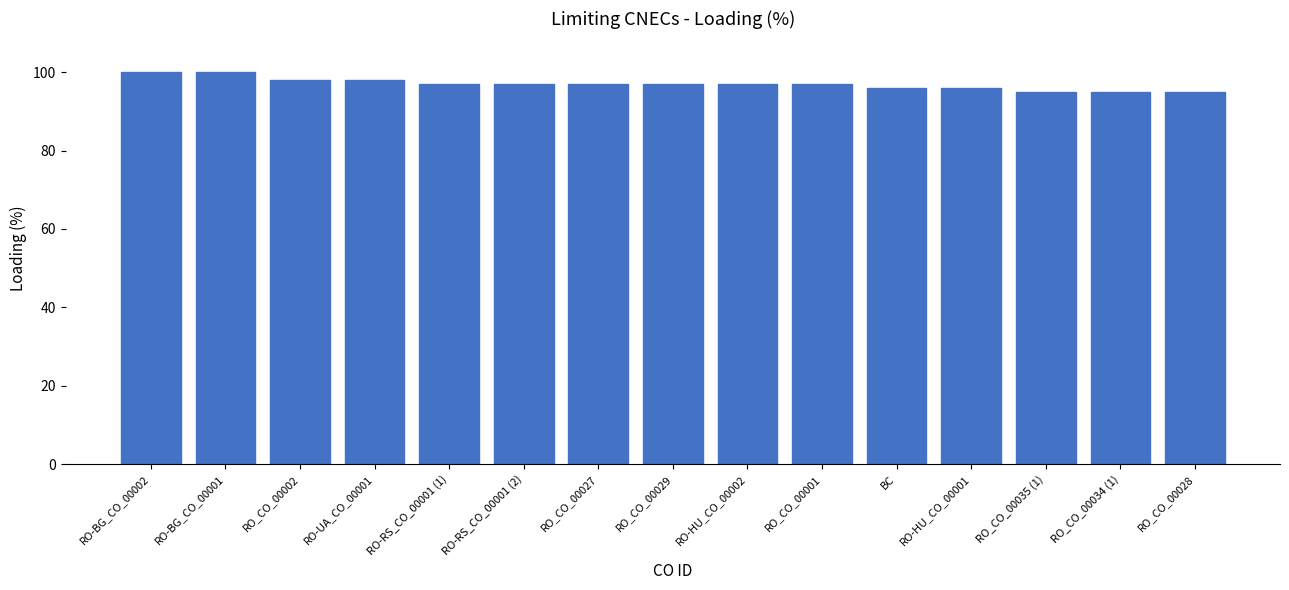

Between RO_CO_00001 and RO-BG_CO_00001, which is larger?

RO-BG_CO_00001